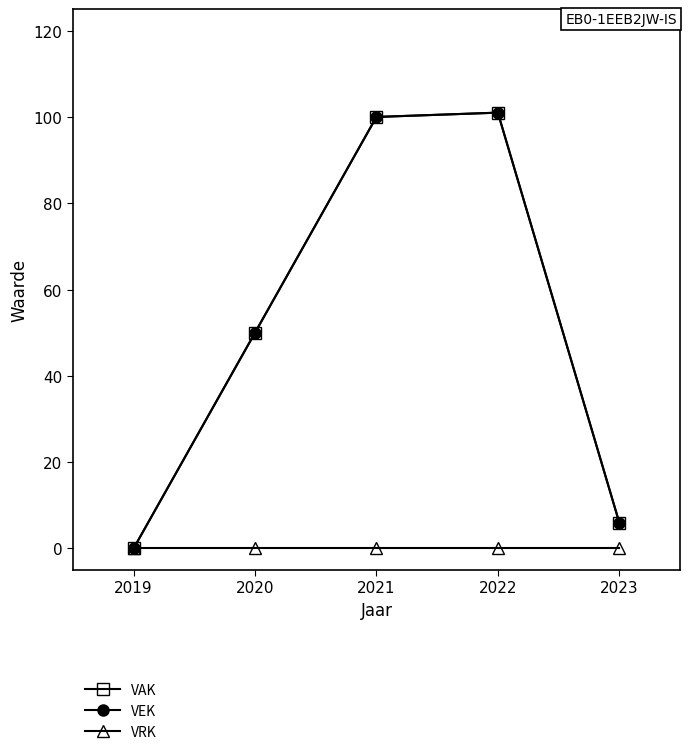

Is this an area chart (filled region under the line)?

No